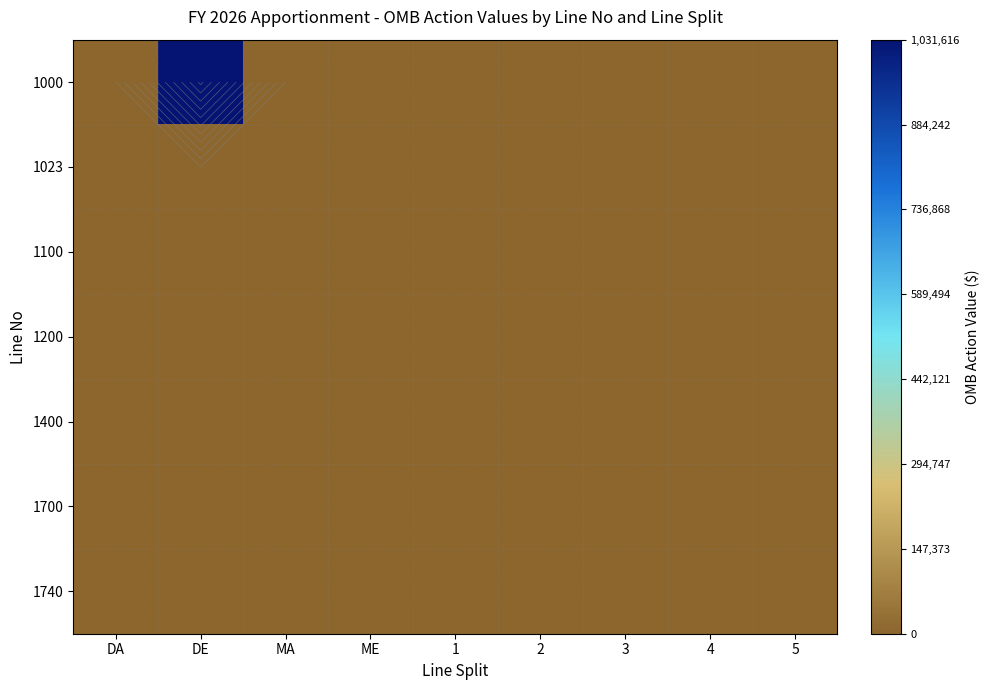

Rank the categories by 1000 value from highest to lowest.

DE, DA, MA, ME, 1, 2, 3, 4, 5